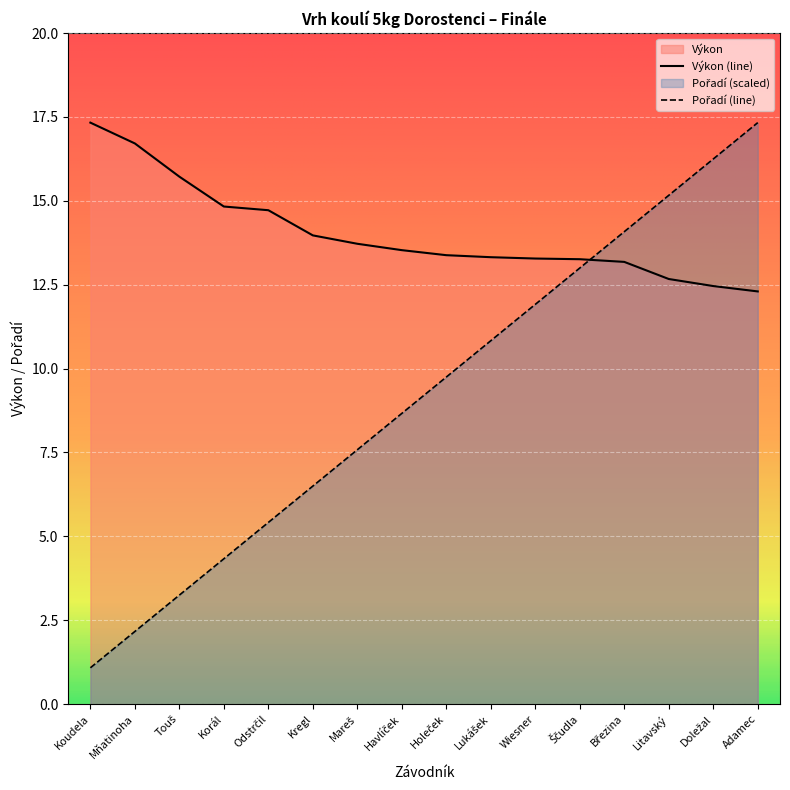

What is the sum of the Pořadí values at Wiesner and Adamec?

29.2